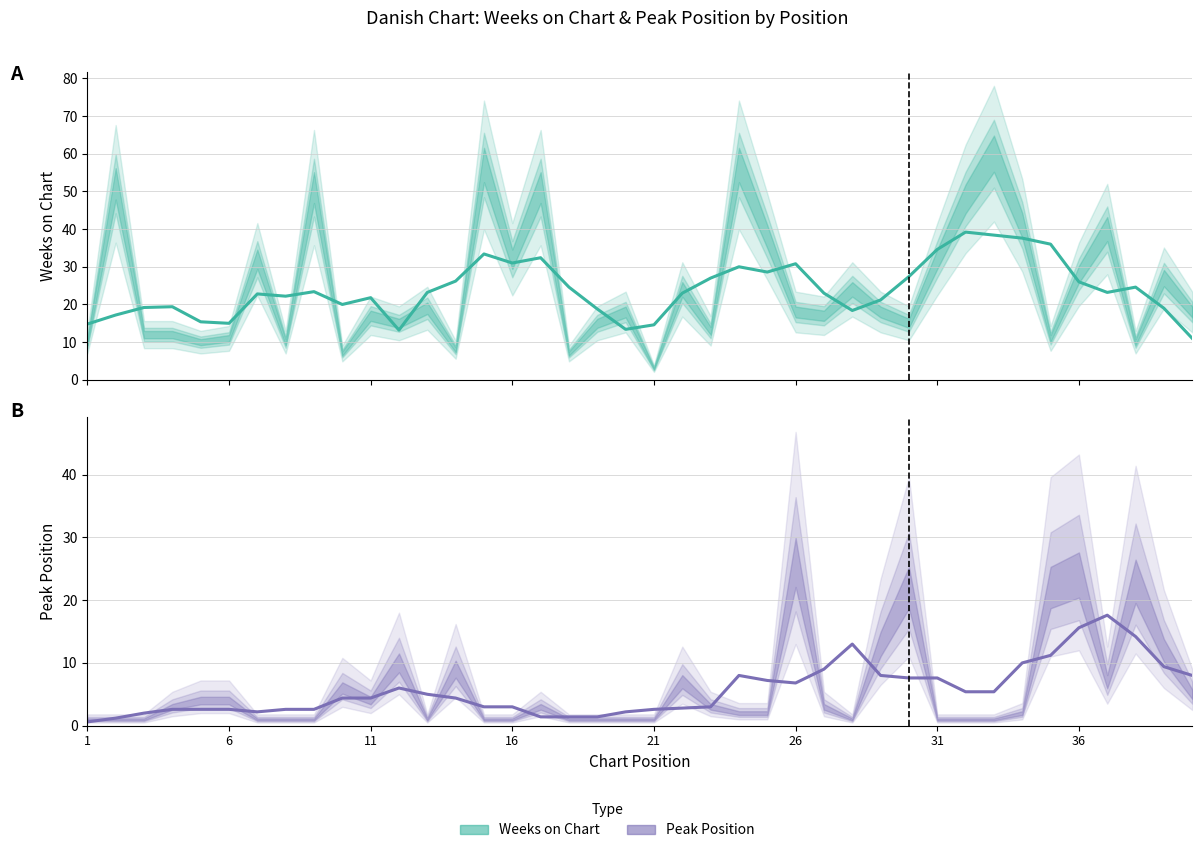

Rank the series at 7 from lowest to highest value.

Peak Position, Weeks on Chart